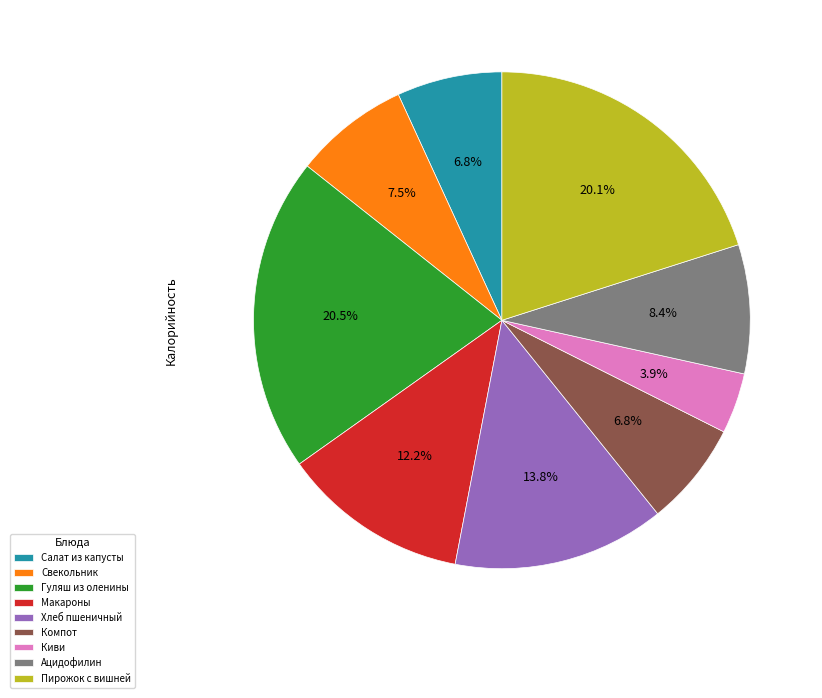

Which slice is the smallest?

Киви